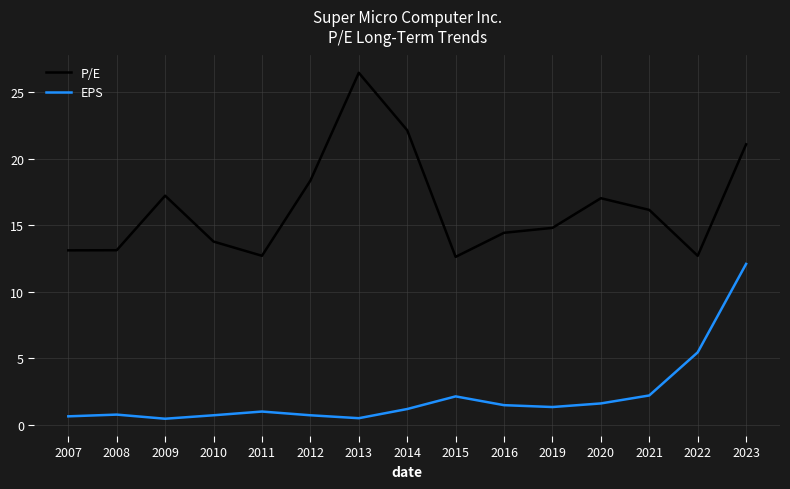

What is the sum of the EPS values at 2014 and 2021?

3.4